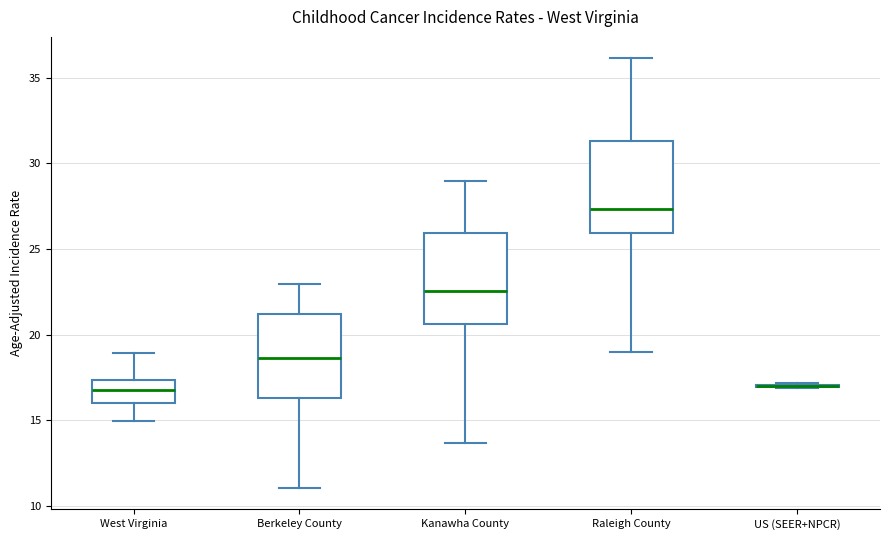

Where does the upper whisker of the box for Berkeley County end on the y-axis? The values are not printed on the chart, so give them approximately, as read against the axis.

23.0